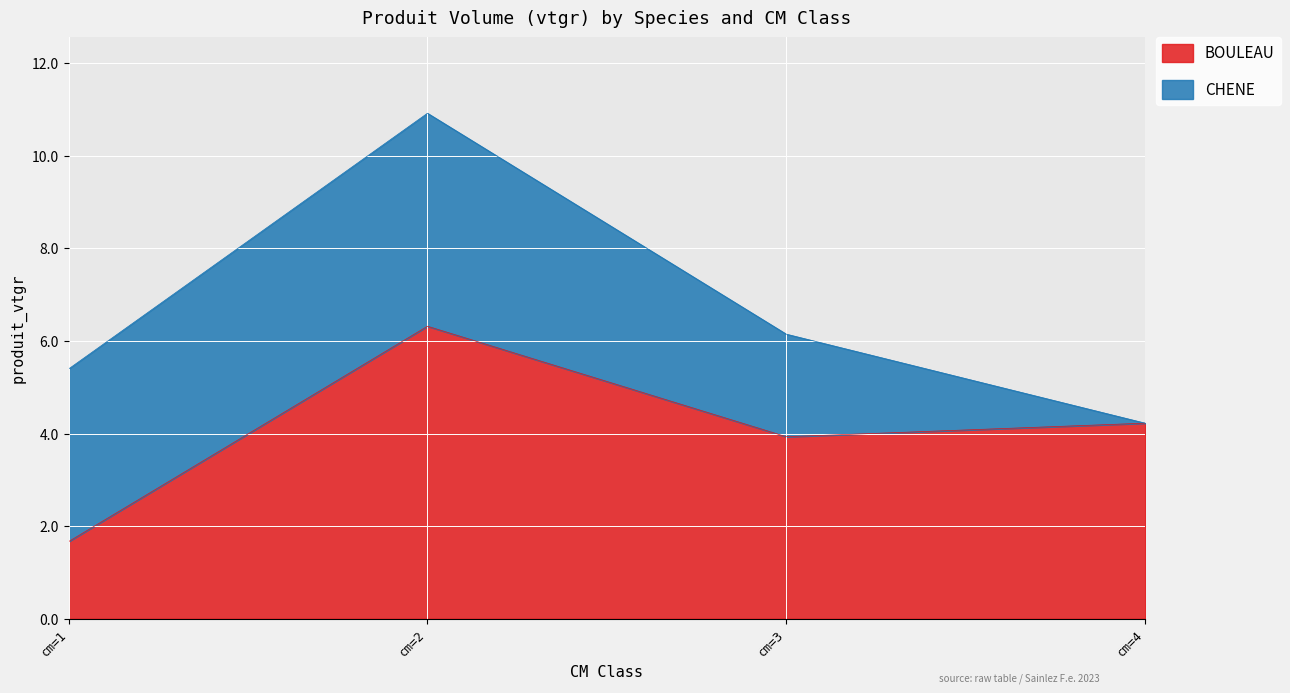

The chart shows a value of 10.7 at cm=2. True or false?

False